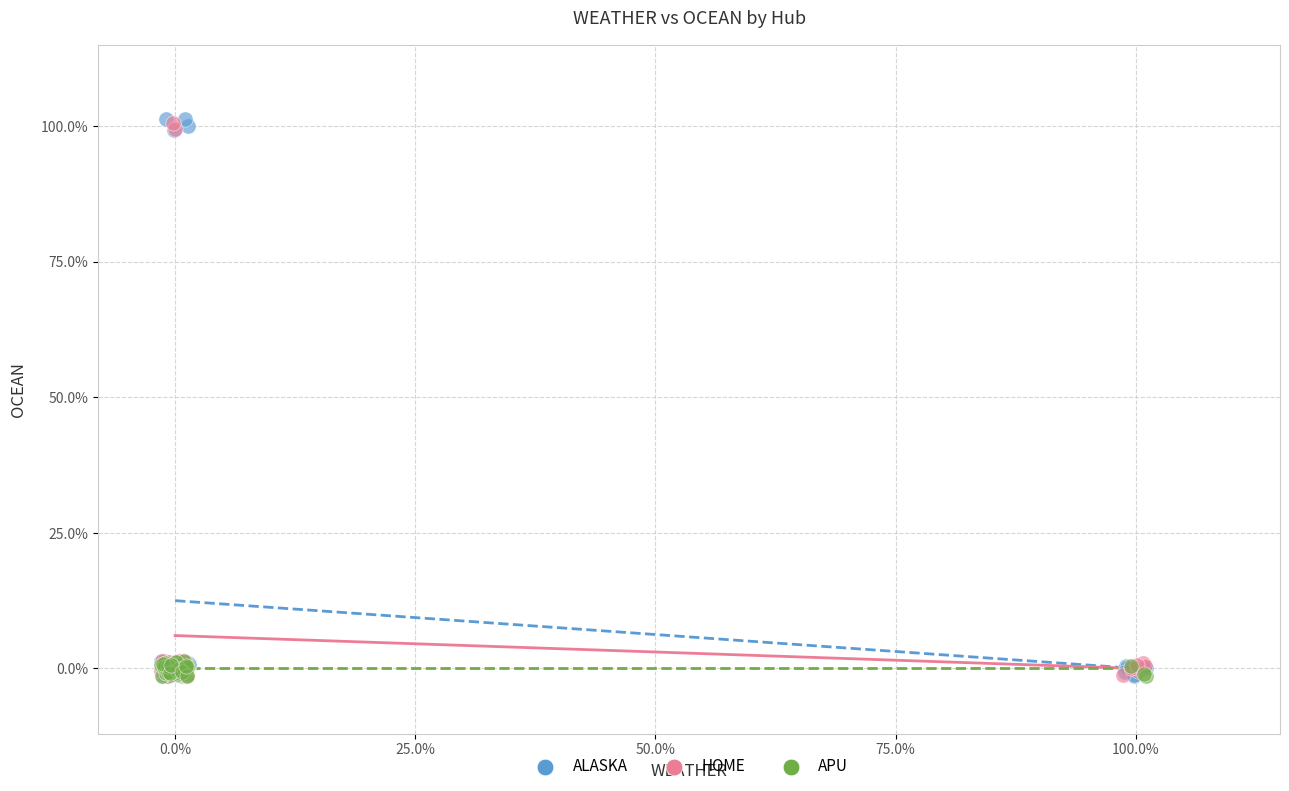

What are all the series names shown in the legend?

ALASKA, HOME, APU